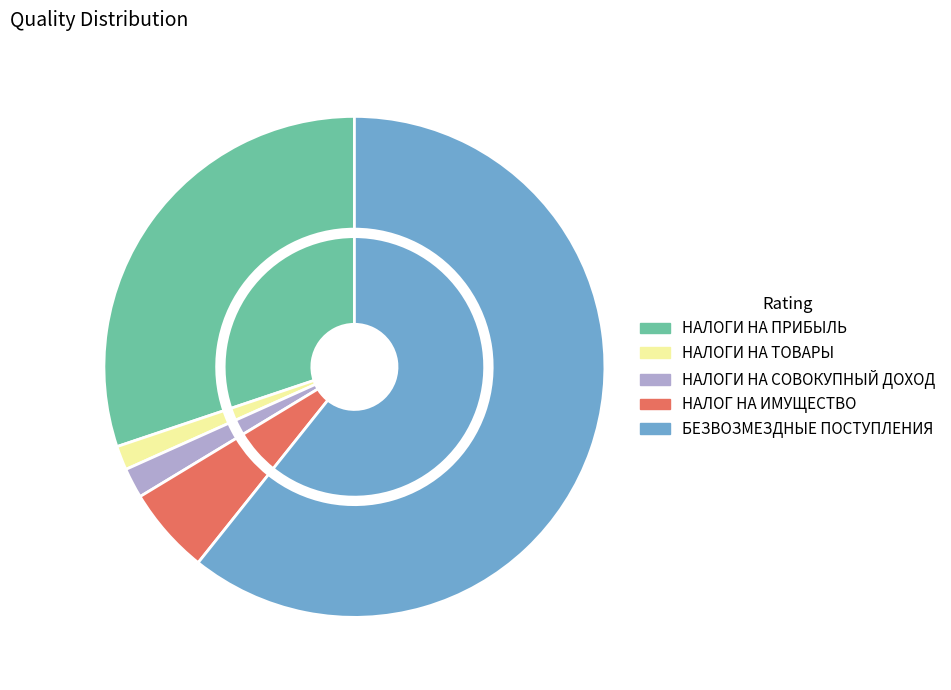

To the nearest percent, what portion does НАЛОГ НА ИМУЩЕСТВО represent?

6%